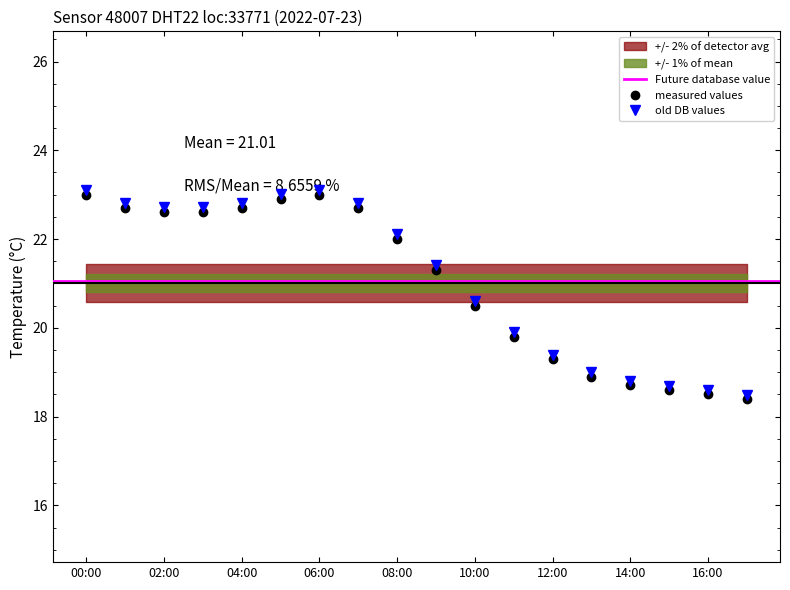

How many lines are shown in the chart?

1